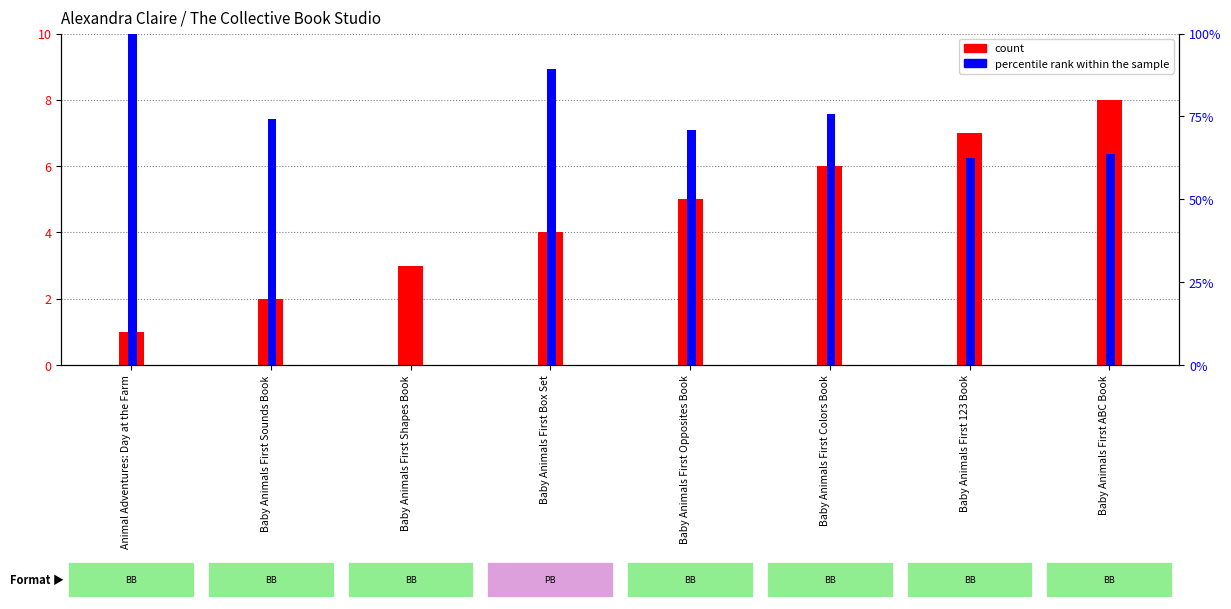

Rank the series by their average value, from highest to lowest.

percentile rank within the sample, count